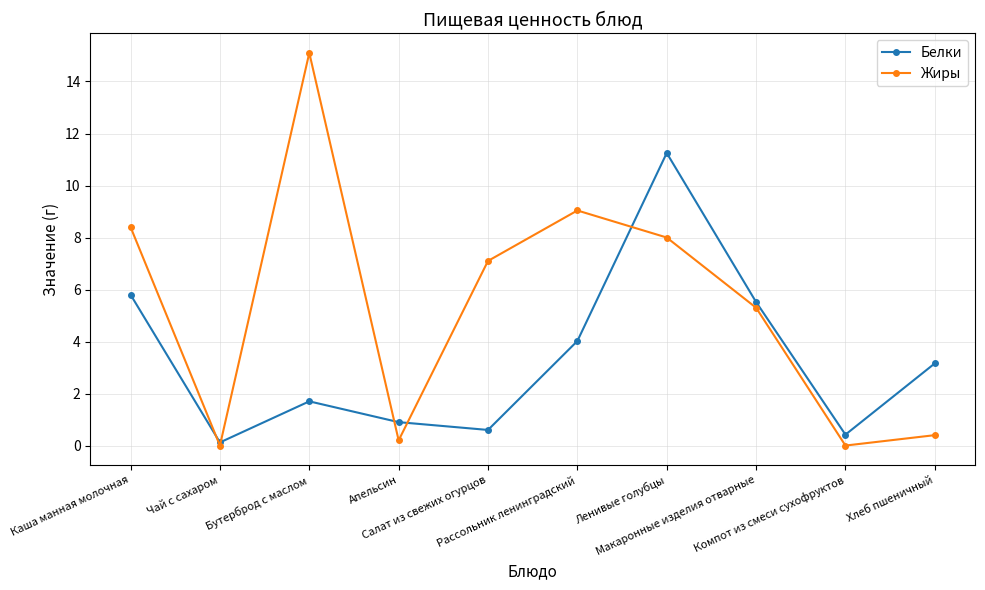

Count the number of data series in this chart.

2